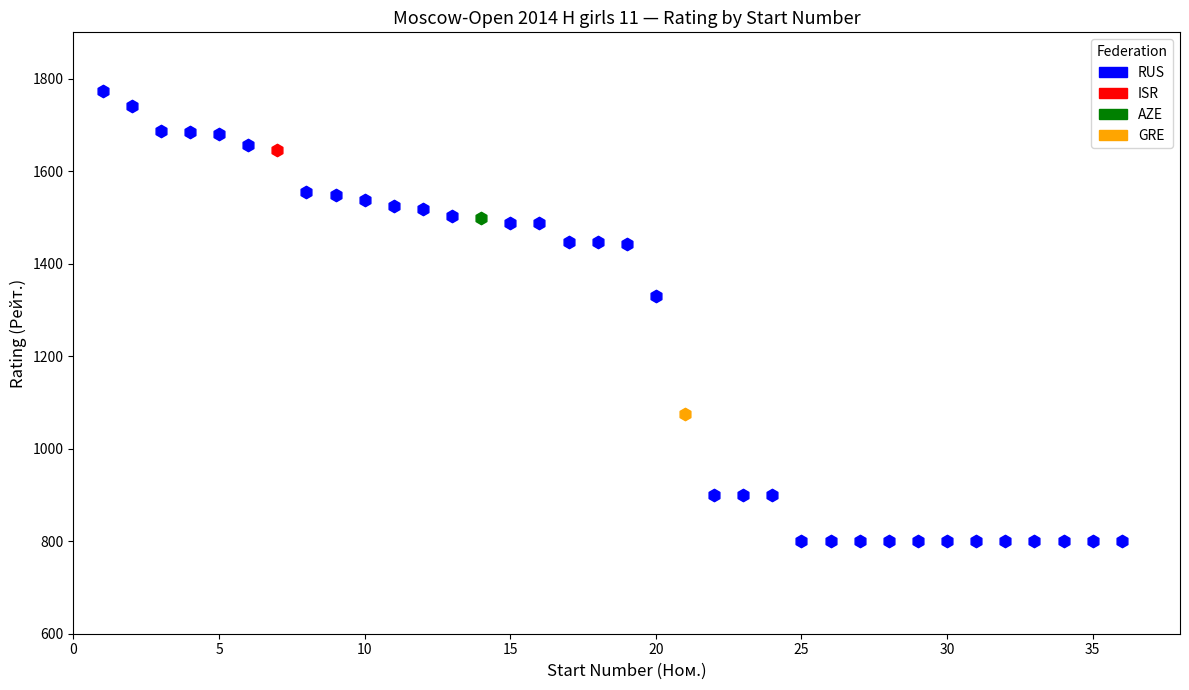

What are all the series names shown in the legend?

RUS, ISR, AZE, GRE